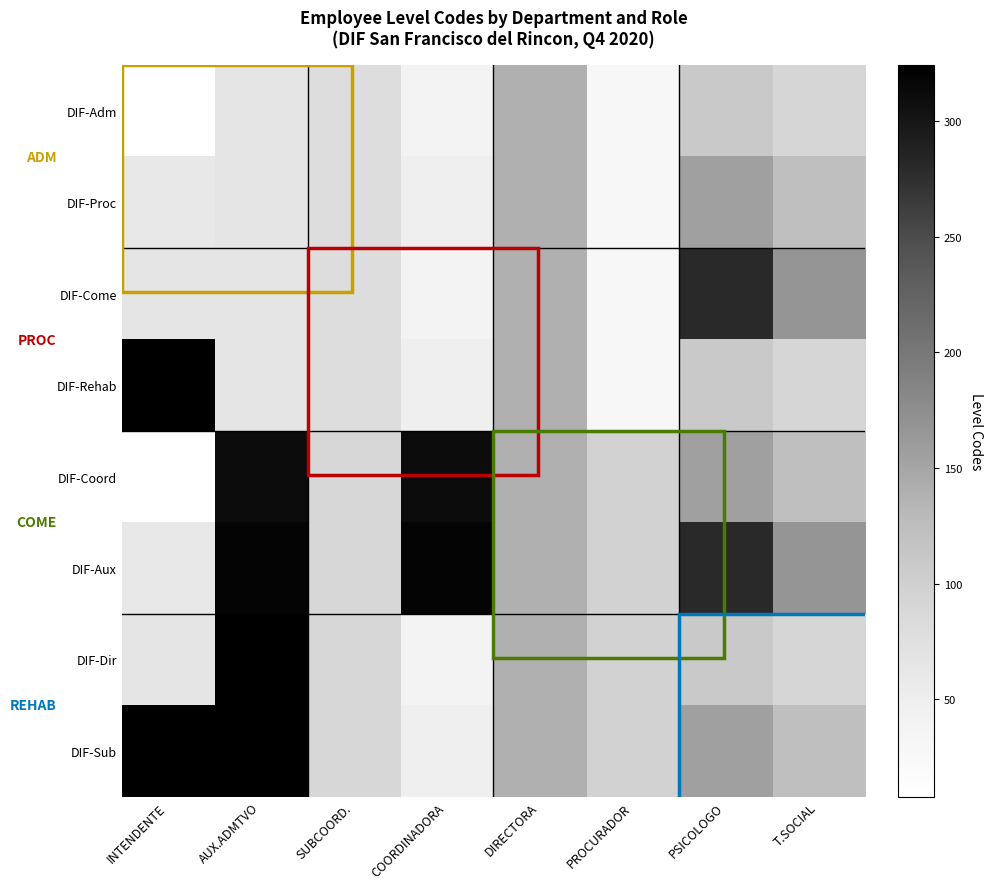

Reading left to right, what are all the values shown in this chart?

DIF-Adm: INTENDENTE=8	AUX.ADMTVO=66	SUBCOORD.=80	COORDINADORA=39	DIRECTORA=139	PROCURADOR=30	PSICOLOGO=108	T.SOCIAL=91
DIF-Proc: INTENDENTE=61	AUX.ADMTVO=66	SUBCOORD.=80	COORDINADORA=48	DIRECTORA=139	PROCURADOR=30	PSICOLOGO=156	T.SOCIAL=124
DIF-Come: INTENDENTE=65	AUX.ADMTVO=66	SUBCOORD.=80	COORDINADORA=39	DIRECTORA=139	PROCURADOR=30	PSICOLOGO=280	T.SOCIAL=167
DIF-Rehab: INTENDENTE=324	AUX.ADMTVO=66	SUBCOORD.=80	COORDINADORA=48	DIRECTORA=139	PROCURADOR=30	PSICOLOGO=108	T.SOCIAL=91
DIF-Coord: INTENDENTE=8	AUX.ADMTVO=310	SUBCOORD.=90	COORDINADORA=310	DIRECTORA=139	PROCURADOR=96	PSICOLOGO=156	T.SOCIAL=124
DIF-Aux: INTENDENTE=61	AUX.ADMTVO=319	SUBCOORD.=90	COORDINADORA=319	DIRECTORA=139	PROCURADOR=96	PSICOLOGO=280	T.SOCIAL=167
DIF-Dir: INTENDENTE=65	AUX.ADMTVO=323	SUBCOORD.=90	COORDINADORA=39	DIRECTORA=139	PROCURADOR=96	PSICOLOGO=108	T.SOCIAL=91
DIF-Sub: INTENDENTE=324	AUX.ADMTVO=323	SUBCOORD.=90	COORDINADORA=48	DIRECTORA=139	PROCURADOR=96	PSICOLOGO=156	T.SOCIAL=124